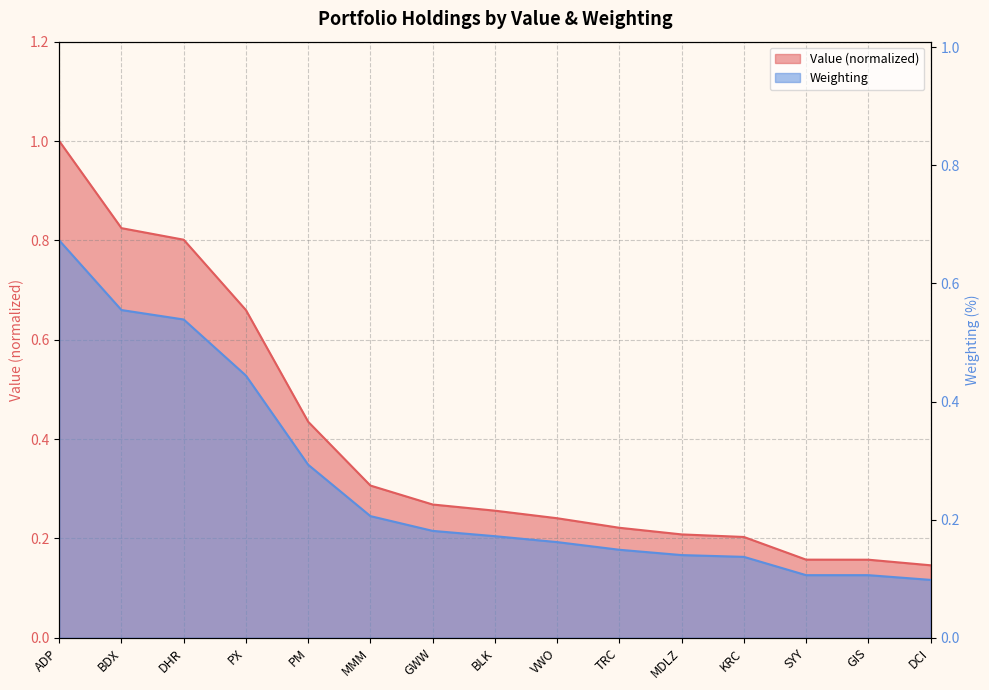

At which category is the sum across all series the highest?

ADP